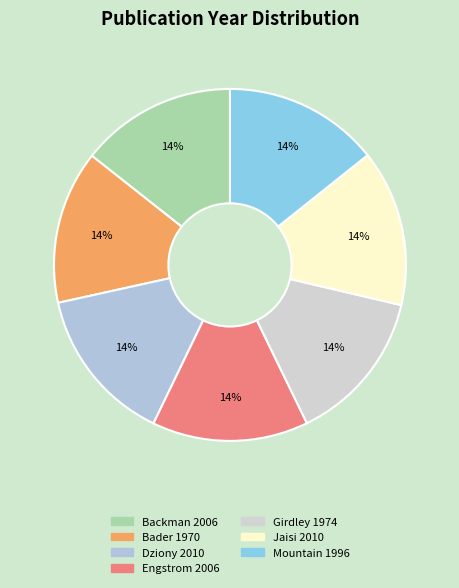

What is the largest slice in the pie chart?

Dziony 2010